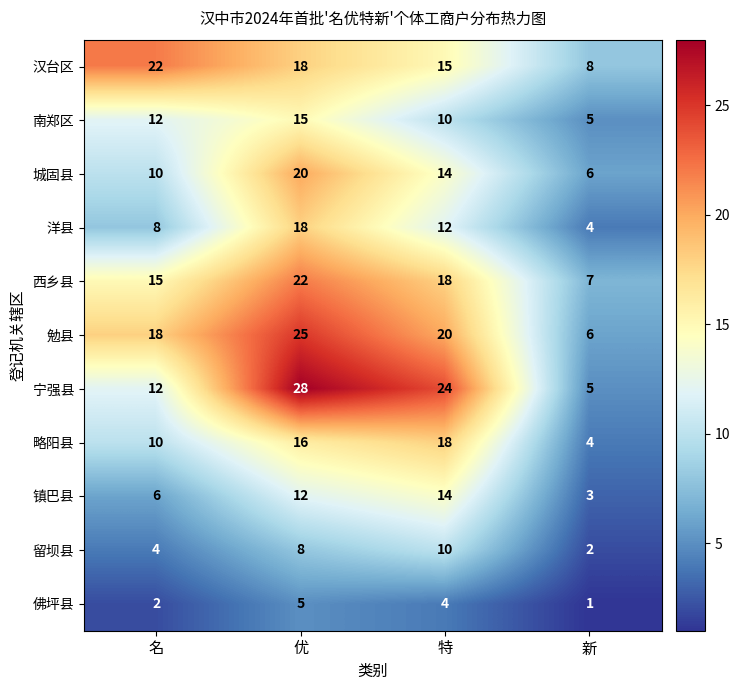

How many series are shown in this chart?

11